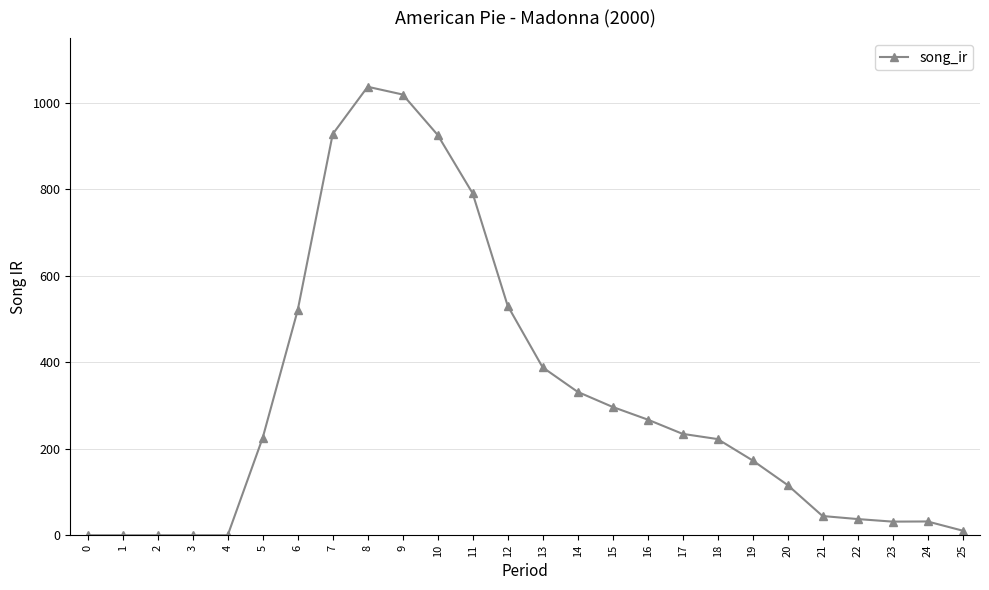

Does the chart display data point markers on the line(s)?

Yes